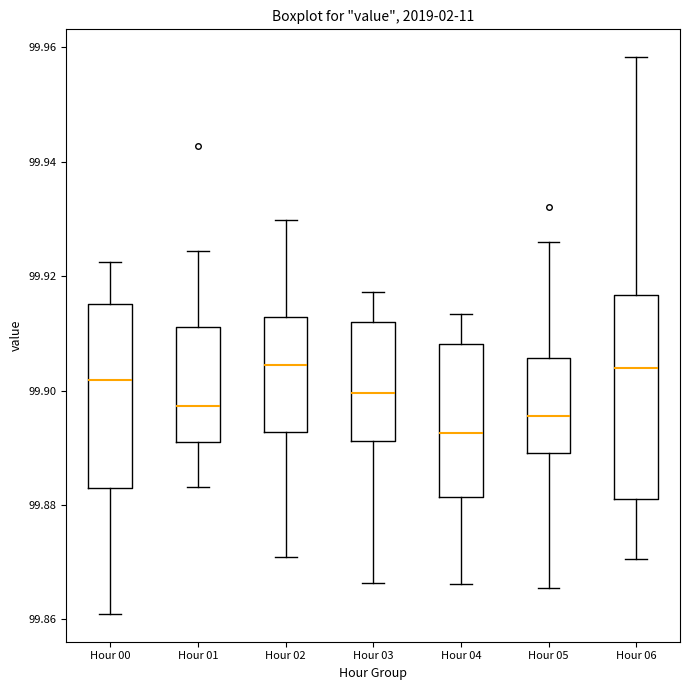

Reading left to right, read every box against the y-axis: the position of its median line, the range the box covers, and the ends of its whiskers. The values are not printed on the chart, so give them approximately, as read against the axis.

Hour 00: median 99.902, box 99.882 to 99.916, whiskers 99.860 to 99.922
Hour 01: median 99.898, box 99.892 to 99.912, whiskers 99.884 to 99.924
Hour 02: median 99.904, box 99.892 to 99.912, whiskers 99.870 to 99.930
Hour 03: median 99.900, box 99.892 to 99.912, whiskers 99.866 to 99.918
Hour 04: median 99.892, box 99.882 to 99.908, whiskers 99.866 to 99.914
Hour 05: median 99.896, box 99.890 to 99.906, whiskers 99.866 to 99.926
Hour 06: median 99.904, box 99.882 to 99.916, whiskers 99.870 to 99.958